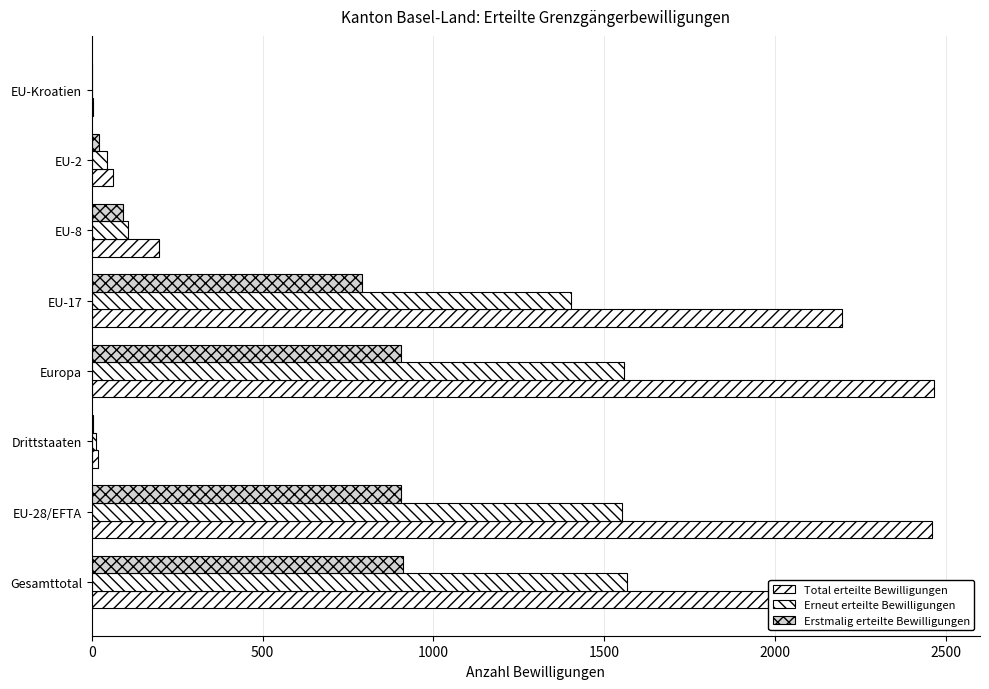

What is the maximum value for Erneut erteilte Bewilligungen?

1566